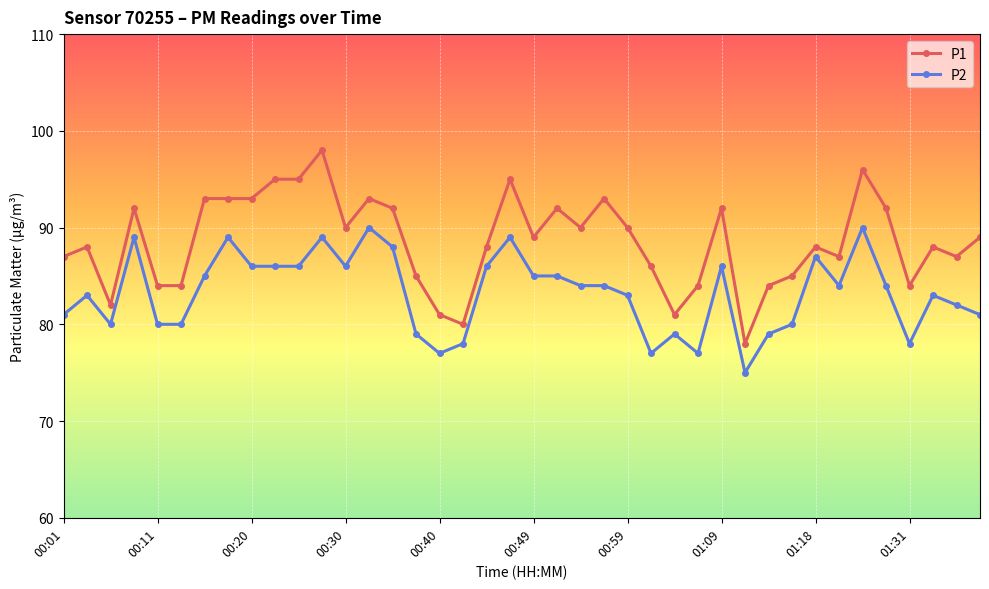

What is the difference between the maximum and second lowest values in the P1 series?

18